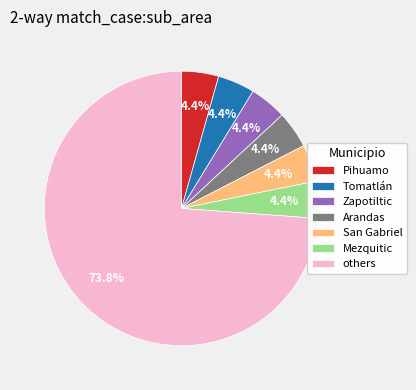

Count the number of slices in the pie.

7